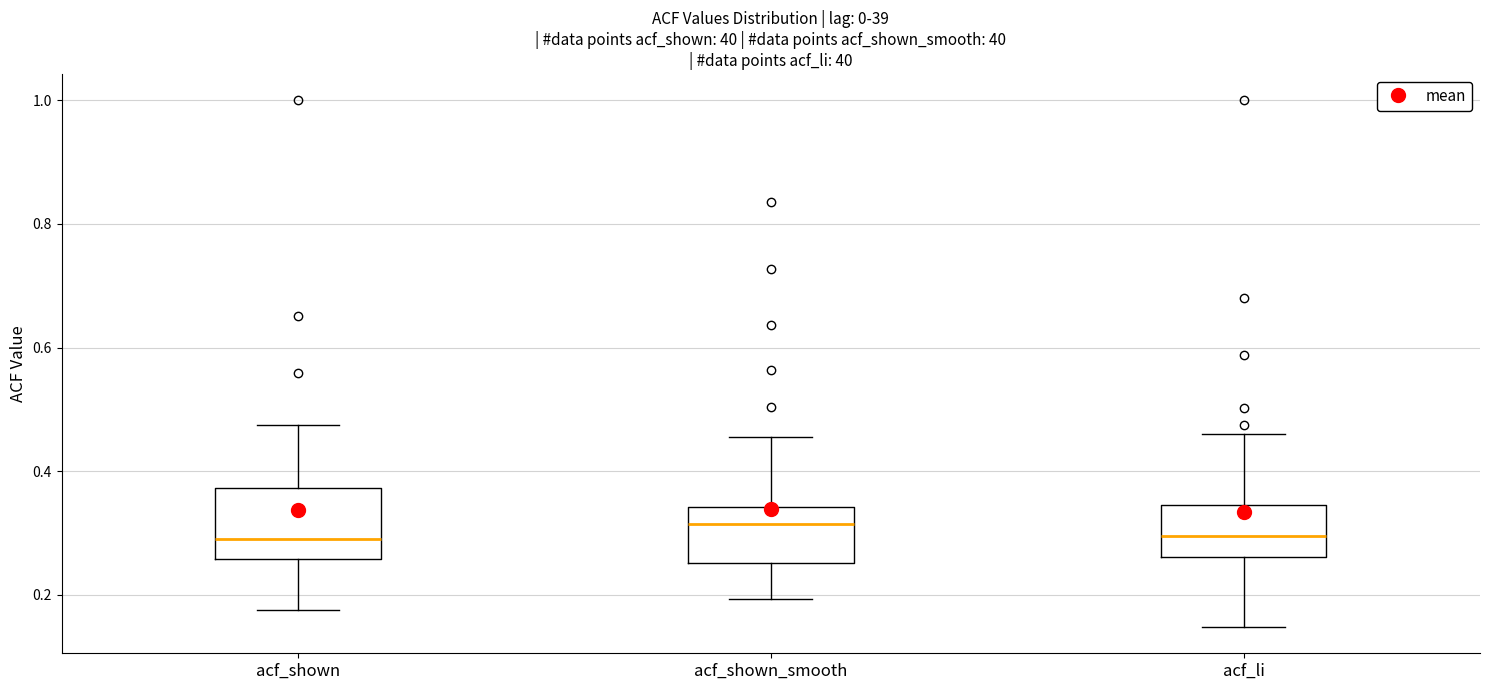

Reading left to right, read every box against the y-axis: the position of its median line, the range the box covers, and the ends of its whiskers. The values are not printed on the chart, so give them approximately, as read against the axis.

acf_shown: median 0.30, box 0.26 to 0.38, whiskers 0.18 to 0.48
acf_shown_smooth: median 0.32, box 0.26 to 0.34, whiskers 0.20 to 0.46
acf_li: median 0.30, box 0.26 to 0.34, whiskers 0.14 to 0.46